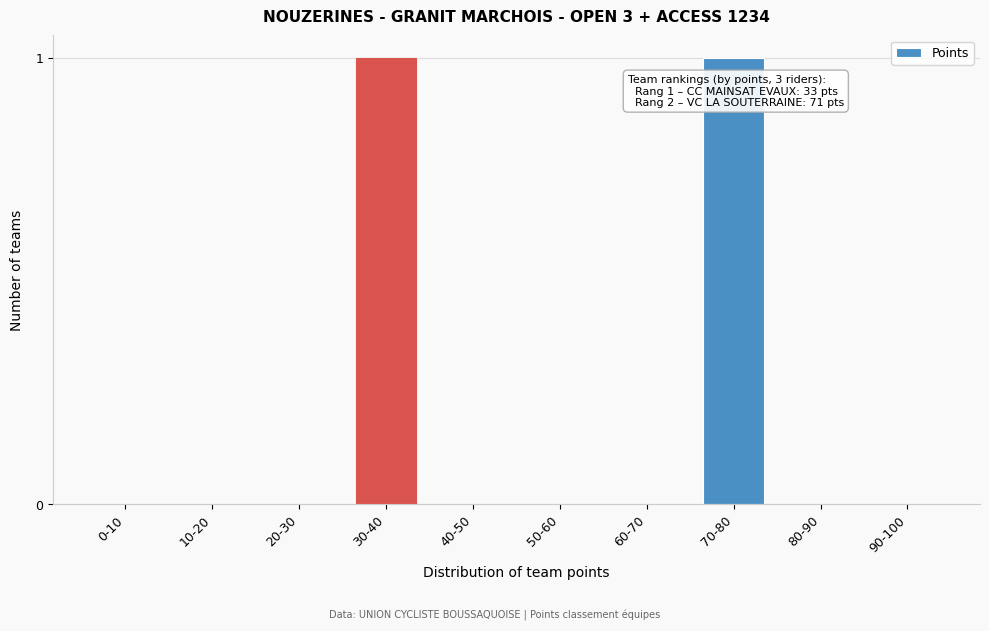

Reading left to right, extract all data points from this chart.

0-10=0	10-20=0	20-30=0	30-40=1	40-50=0	50-60=0	60-70=0	70-80=1	80-90=0	90-100=0